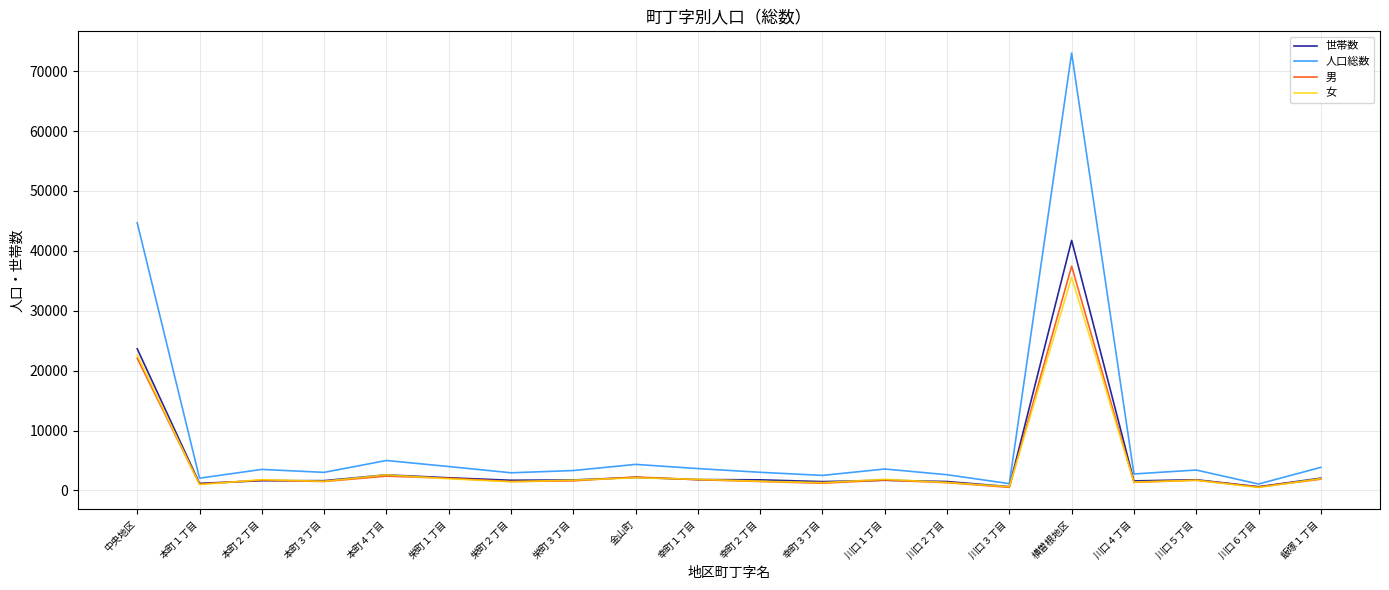

In 世帯数, how many points are lower than both neighbors (excluding endpoints)?

6